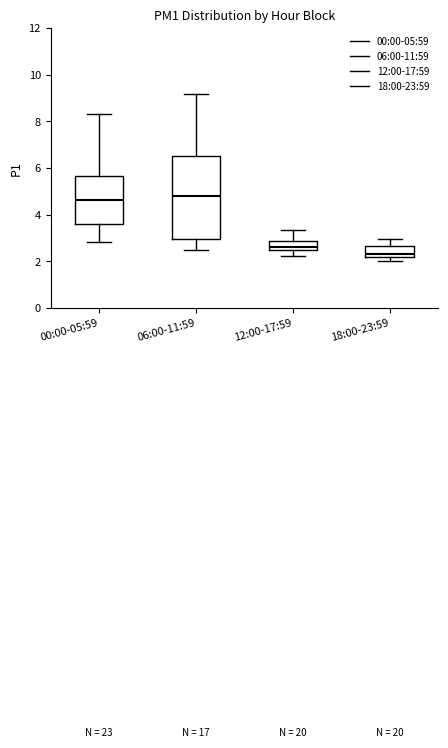

Reading left to right, transcribe this box plot: for each box, give where its median line is, the range the box spans, and where its two whiskers end, as read against the y-axis. The values are not printed on the chart, so give them approximately, as read against the axis.

00:00-05:59: median 4.6, box 3.6 to 5.6, whiskers 2.8 to 8.4
06:00-11:59: median 4.8, box 3.0 to 6.6, whiskers 2.6 to 9.2
12:00-17:59: median 2.6, box 2.4 to 2.8, whiskers 2.2 to 3.4
18:00-23:59: median 2.4, box 2.2 to 2.6, whiskers 2.0 to 3.0